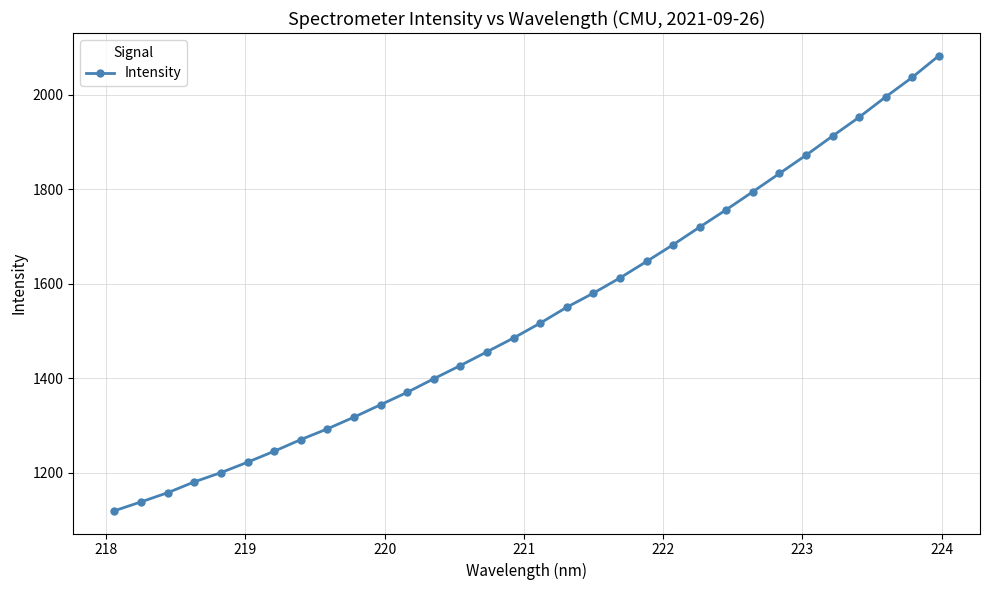

What is the smallest value displayed?

1119.2